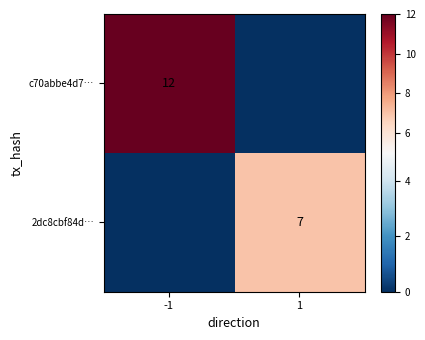

The value of 2dc8cbf84d… at 1 is 3. True or false?

False